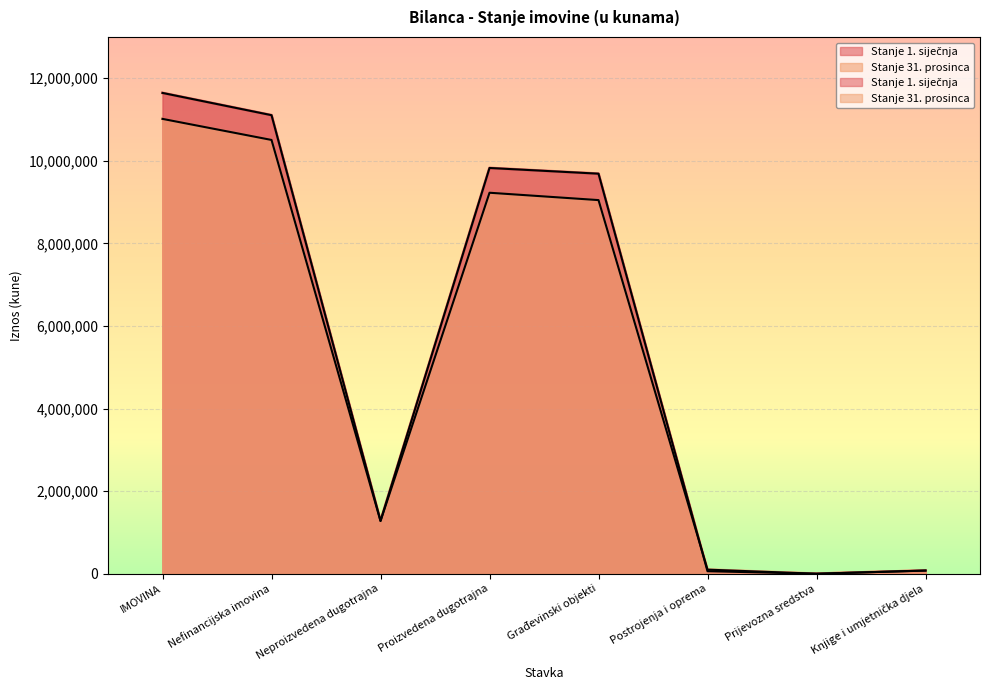

Is the value of Stanje 1. siječnja at Prijevozna sredstva greater than the value of Stanje 31. prosinca at Proizvedena dugotrajna?

No